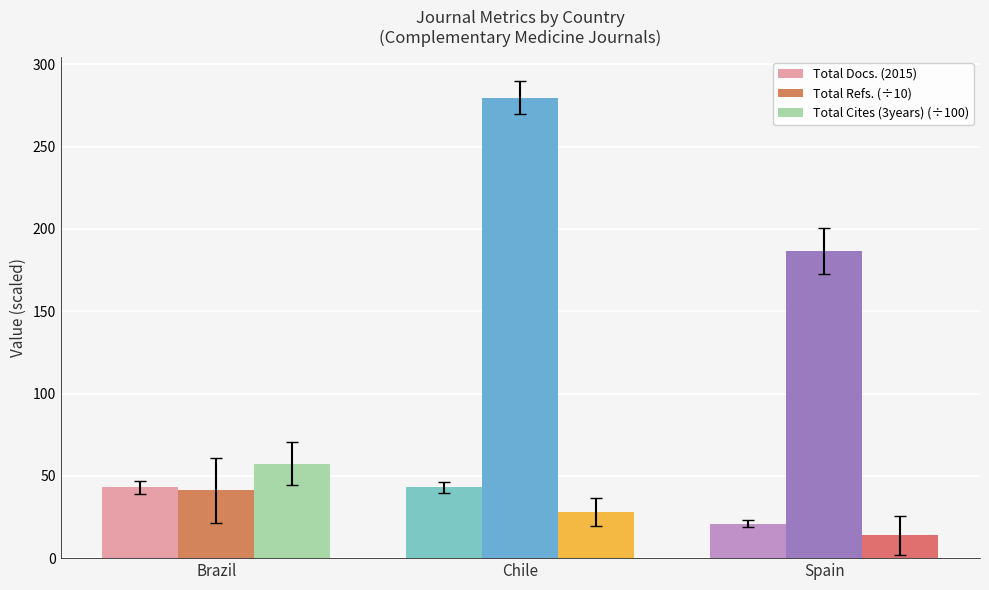

At which label does Total Refs. (÷10) first exceed 186?

Chile